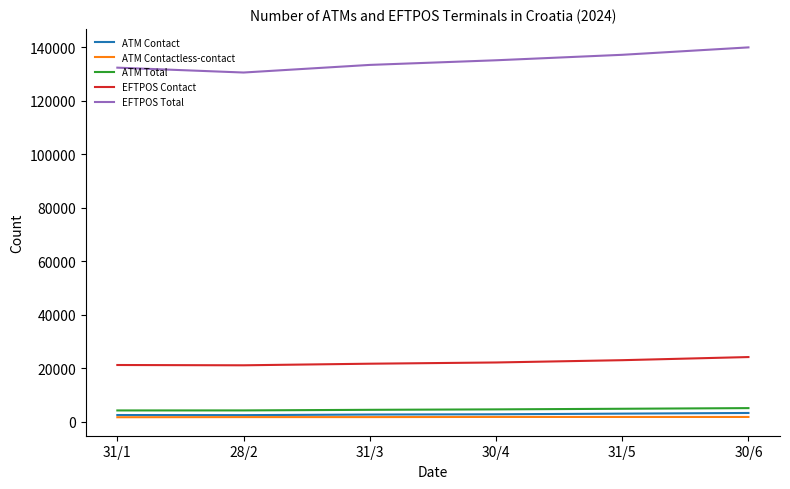

True or false: ATM Total and EFTPOS Contact intersect in this chart.

False